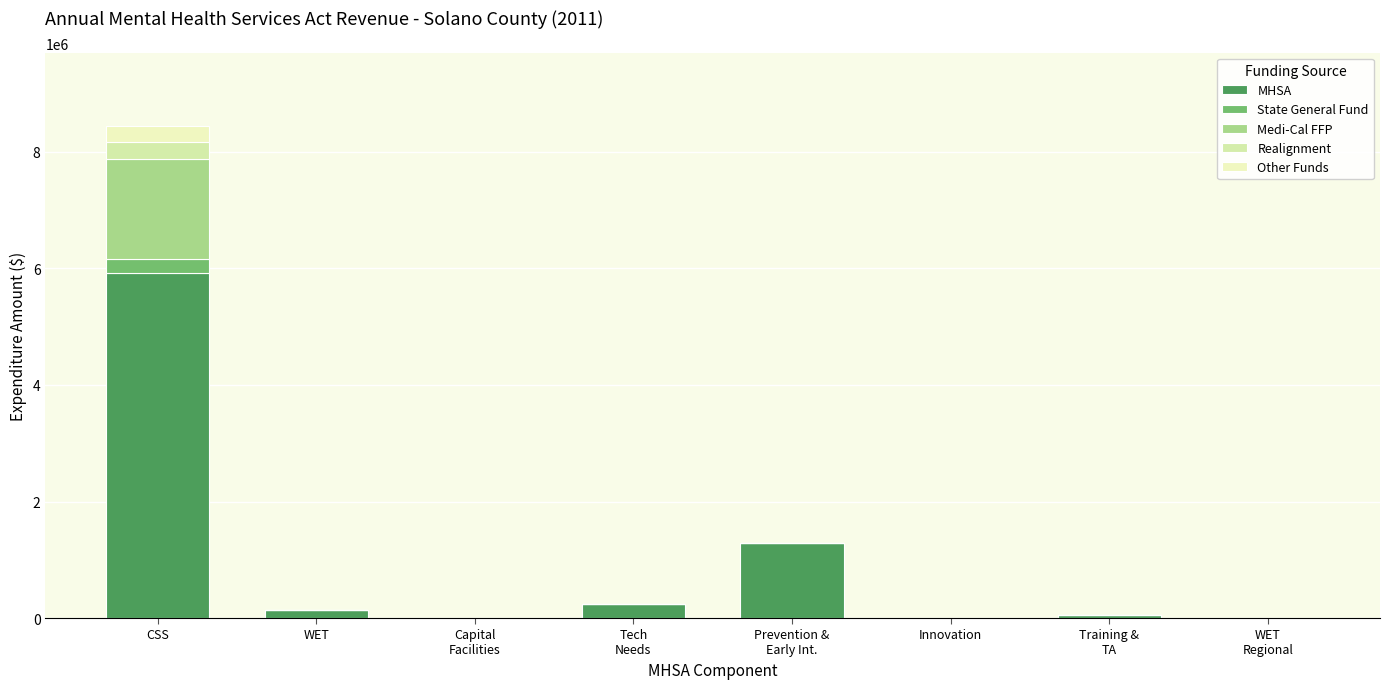

Which series has the largest total across all categories?

MHSA